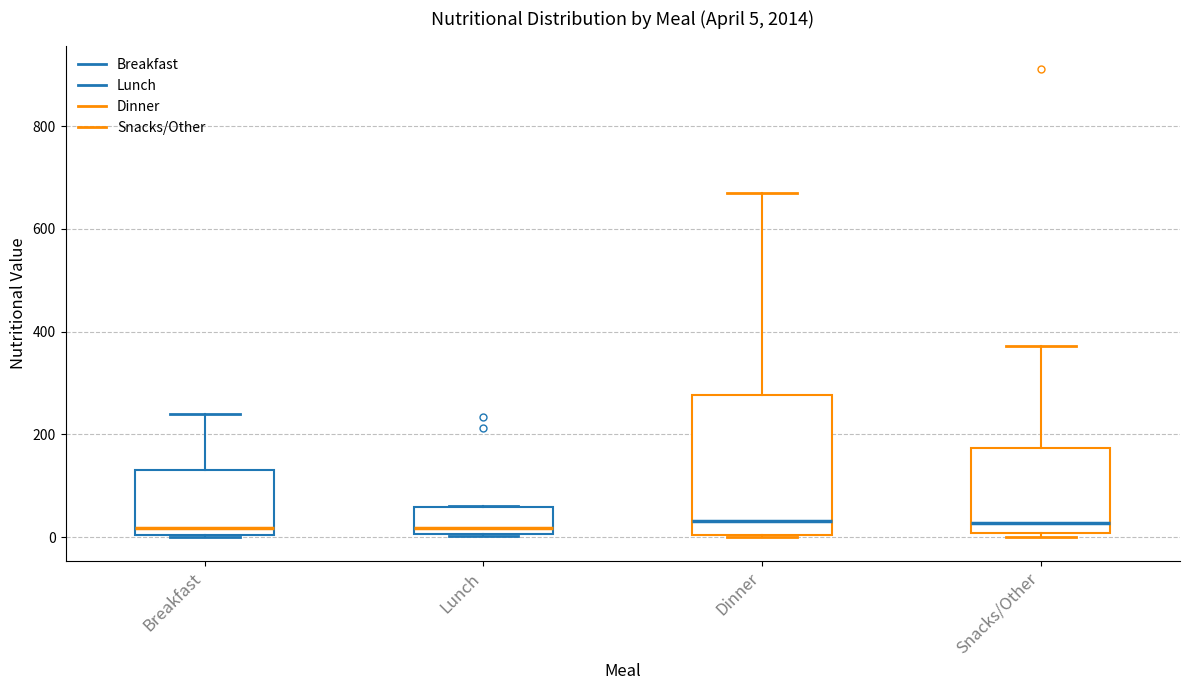

Which box is the tallest, from its lower edge to its upper edge?

Dinner